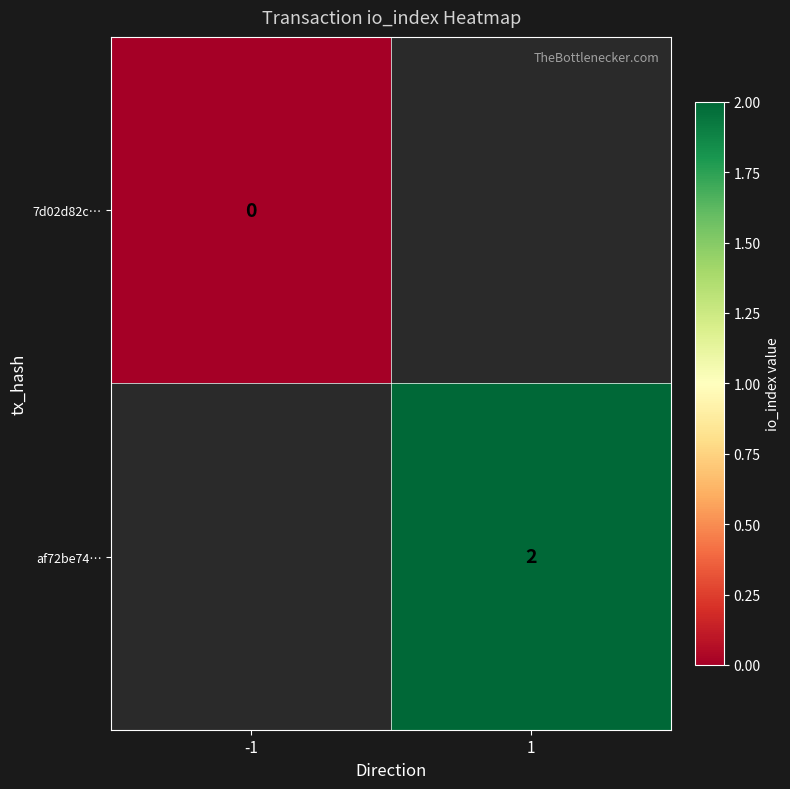

Which has a higher value, -1 or 1?

1